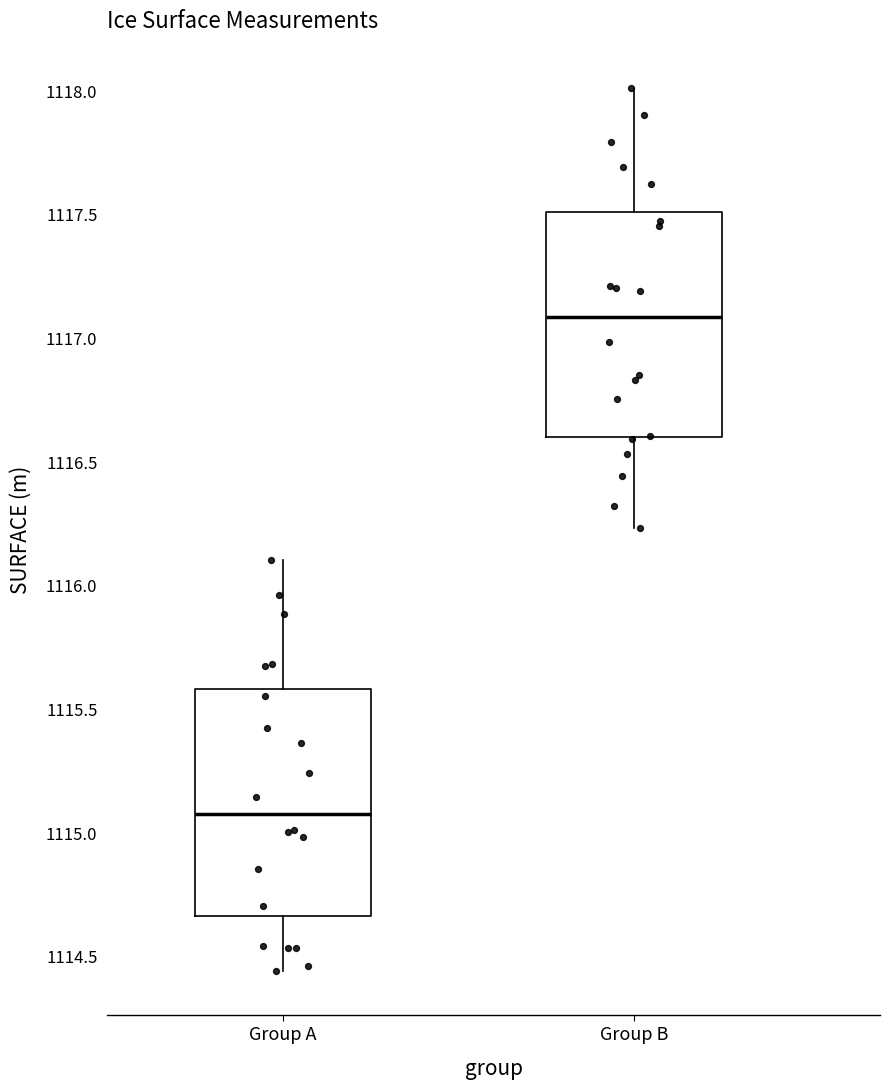

Where does the upper whisker of the box for Group B end on the y-axis? The values are not printed on the chart, so give them approximately, as read against the axis.

1118.00